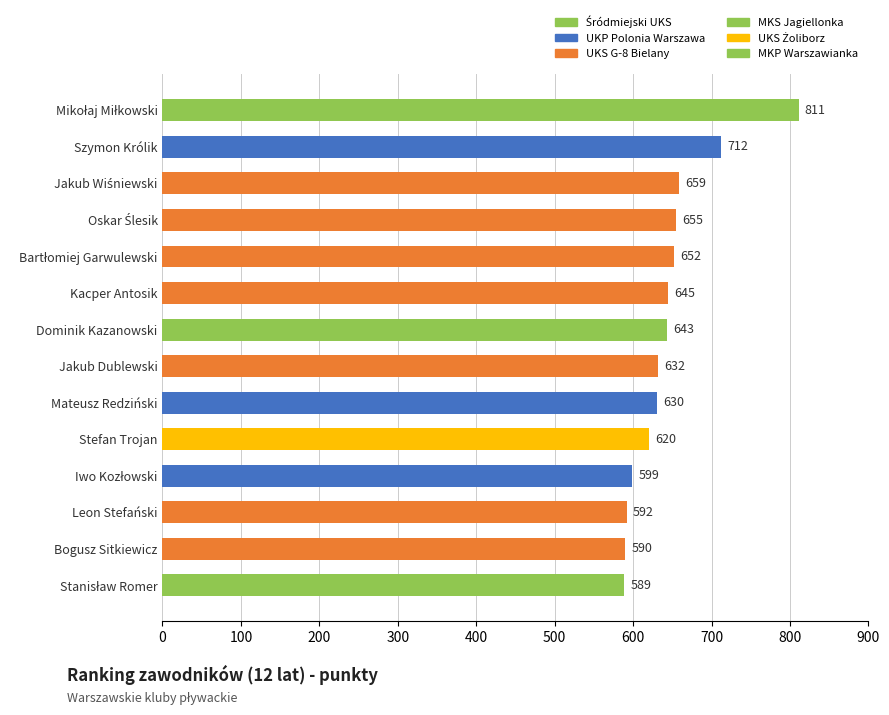

What is the sum of all values?

9029